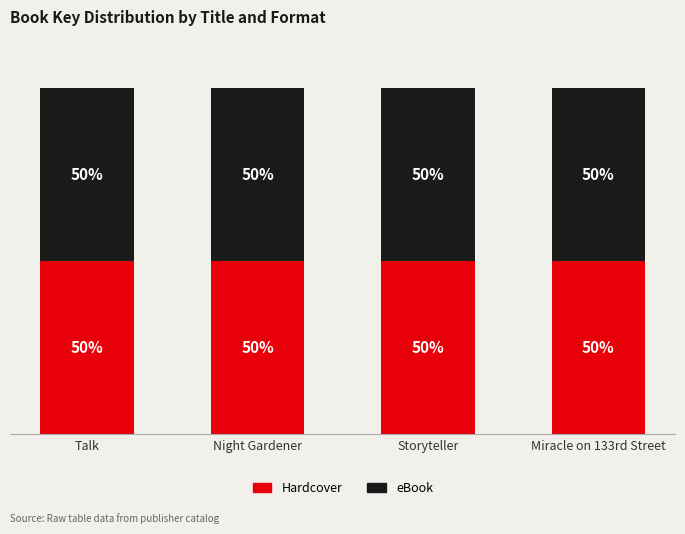

What is the label of the 3rd bar from the left?

Storyteller